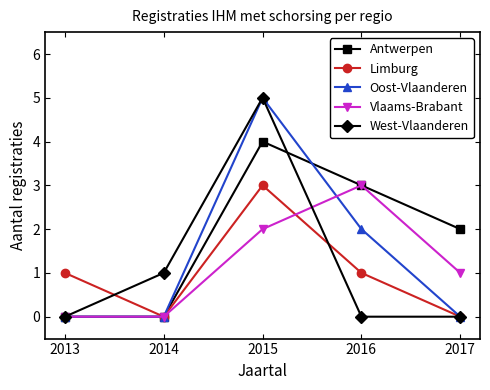

Which label corresponds to the largest value in the chart?

2015